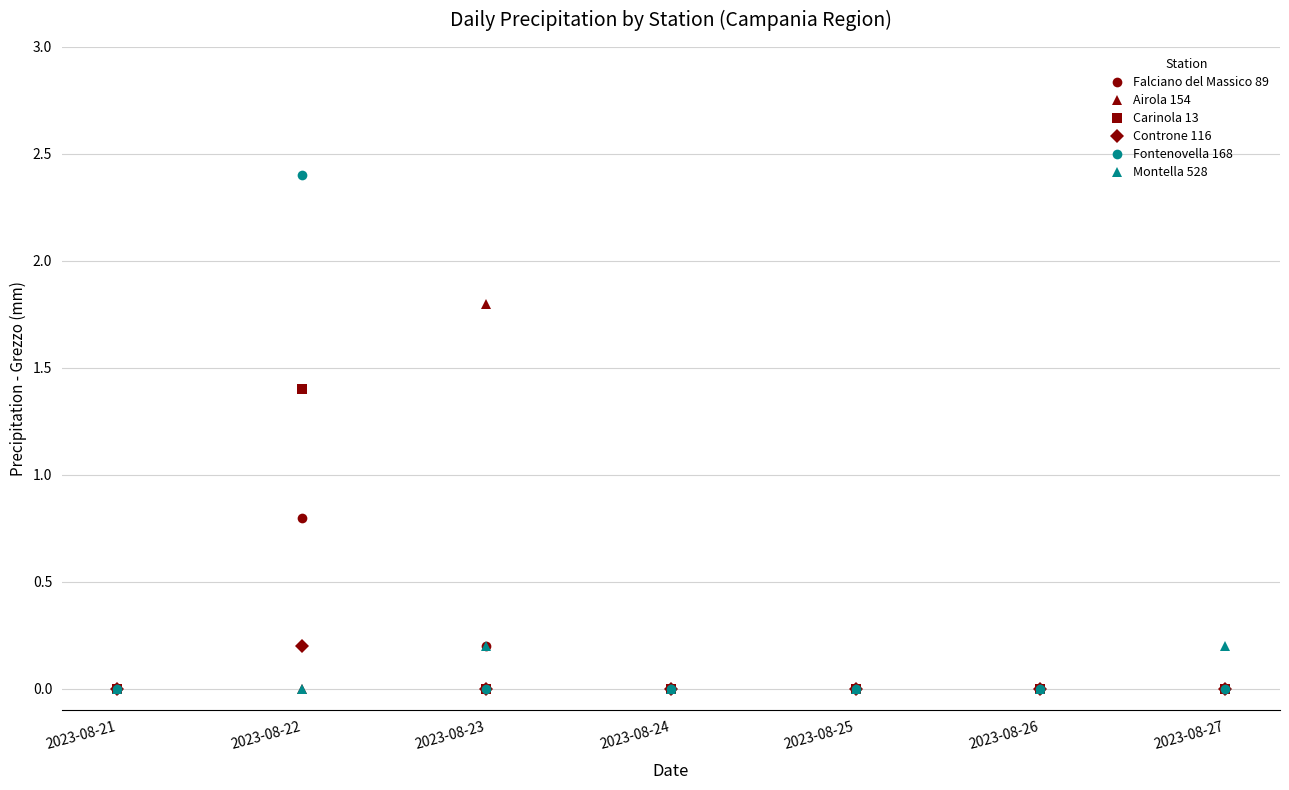

What is the greatest value displayed?

2.4